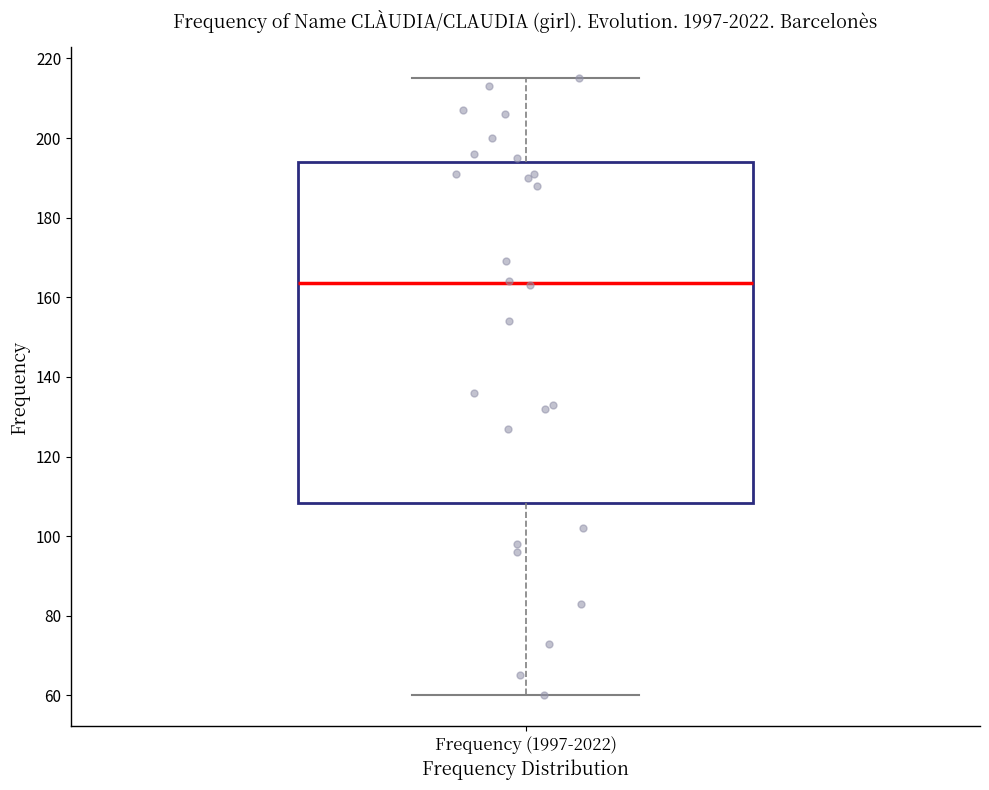

Transcribe this box plot: give where the median line is, the range the box spans, and where the two whiskers end, as read against the y-axis. The values are not printed on the chart, so give them approximately, as read against the axis.

median 164, box 108 to 194, whiskers 60 to 216